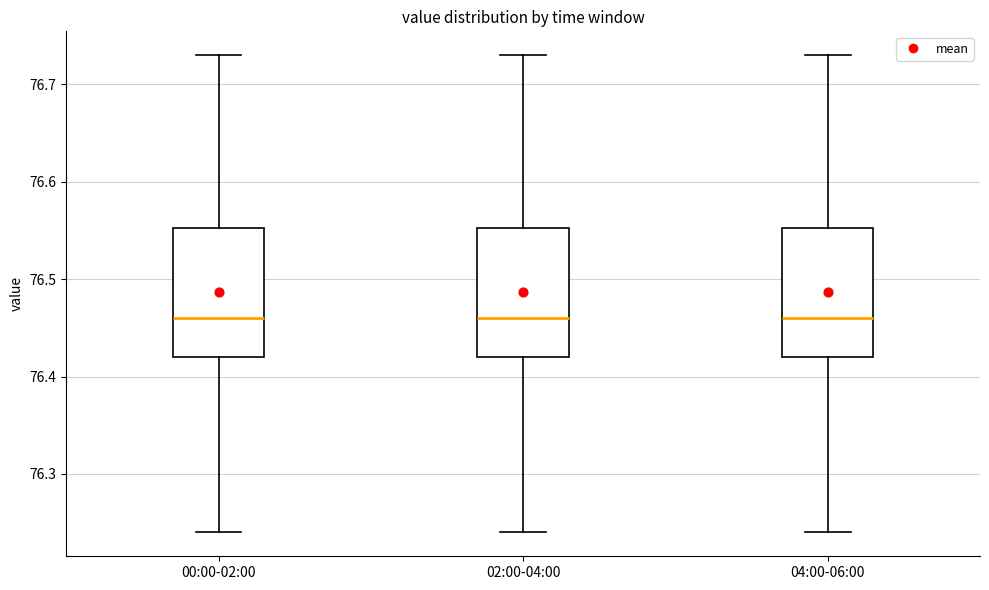

Reading left to right, read every box against the y-axis: the position of its median line, the range the box covers, and the ends of its whiskers. The values are not printed on the chart, so give them approximately, as read against the axis.

00:00-02:00: median 76.46, box 76.42 to 76.55, whiskers 76.24 to 76.73
02:00-04:00: median 76.46, box 76.42 to 76.55, whiskers 76.24 to 76.73
04:00-06:00: median 76.46, box 76.42 to 76.55, whiskers 76.24 to 76.73